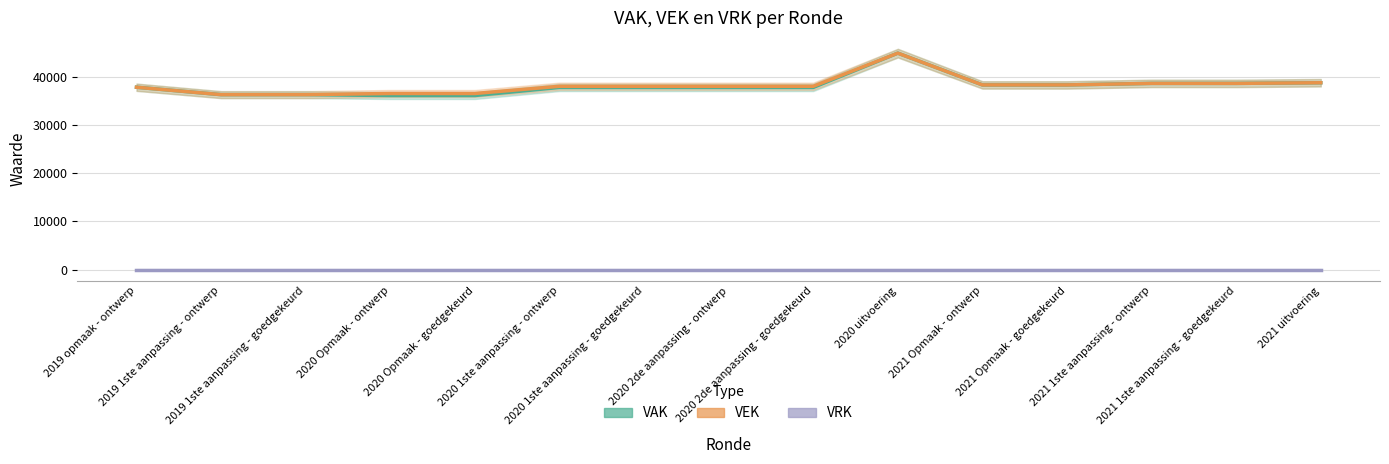

Rank the series by their maximum value, from highest to lowest.

VAK, VEK, VRK